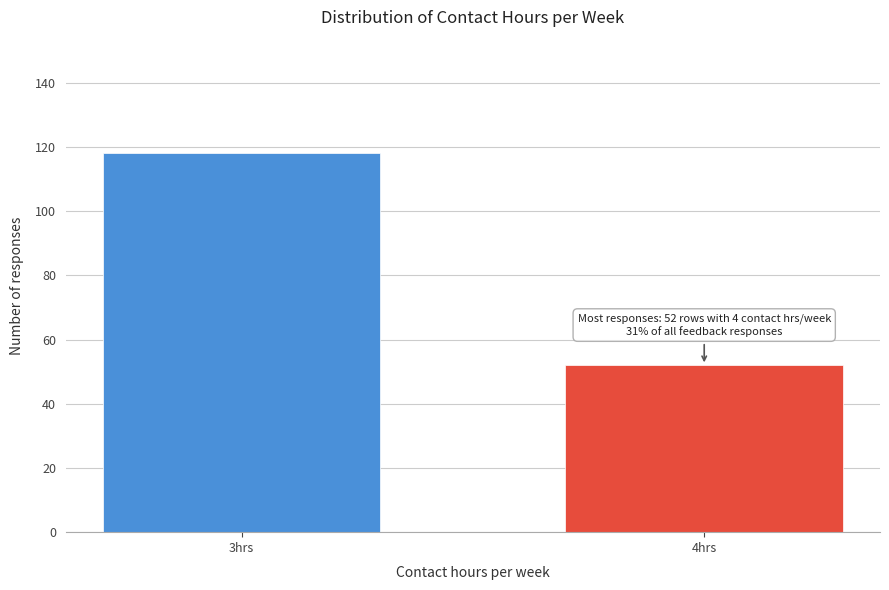

Reading left to right, transcribe all the data shown in this chart.

118	52